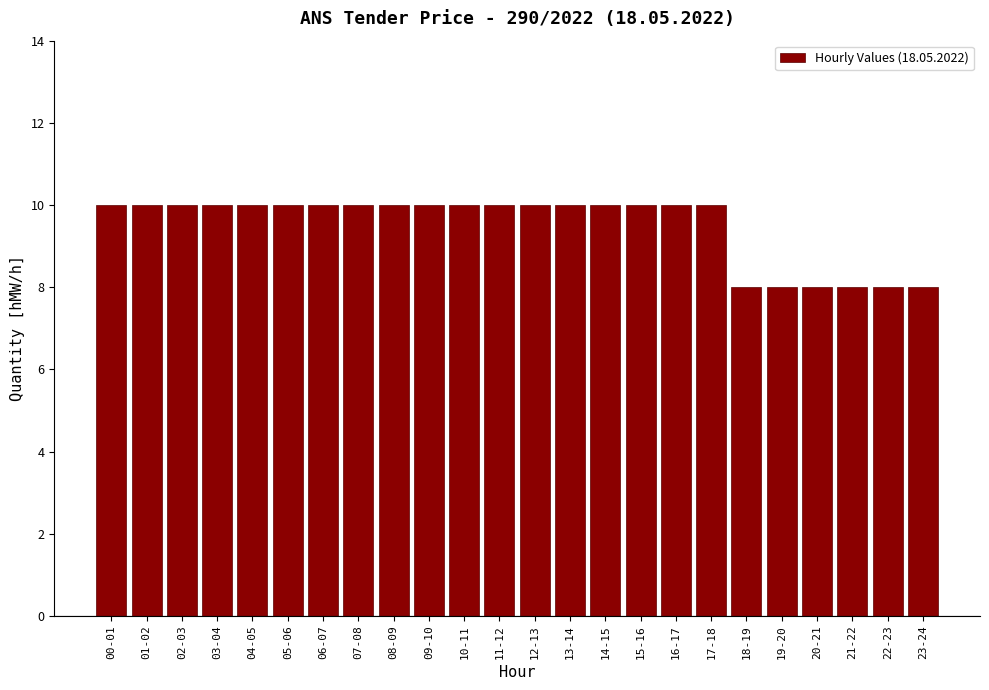

Reading right to left, extract all data points from this chart.

8	8	8	8	8	8	10	10	10	10	10	10	10	10	10	10	10	10	10	10	10	10	10	10